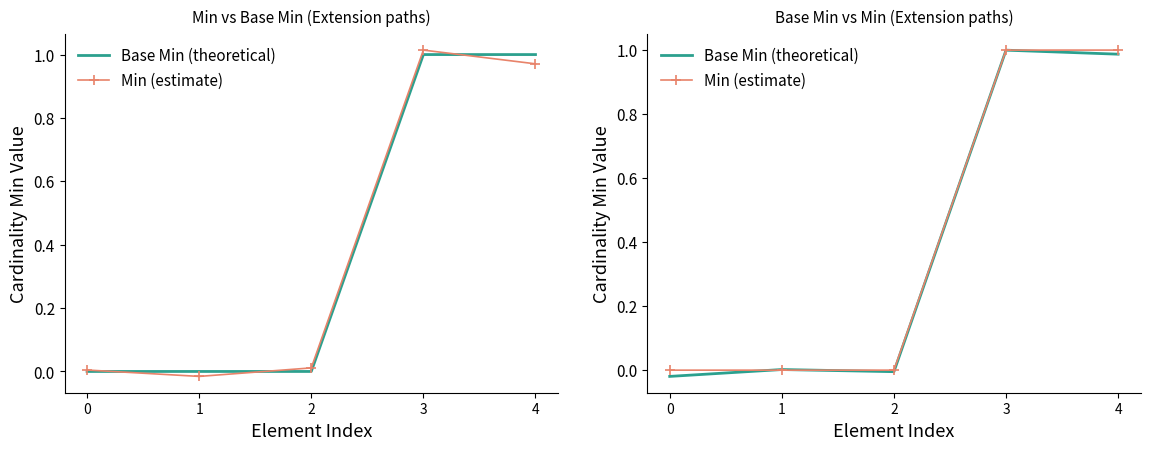

What is the value of the Base Min (theoretical) point at the 4th from the left?

1.0